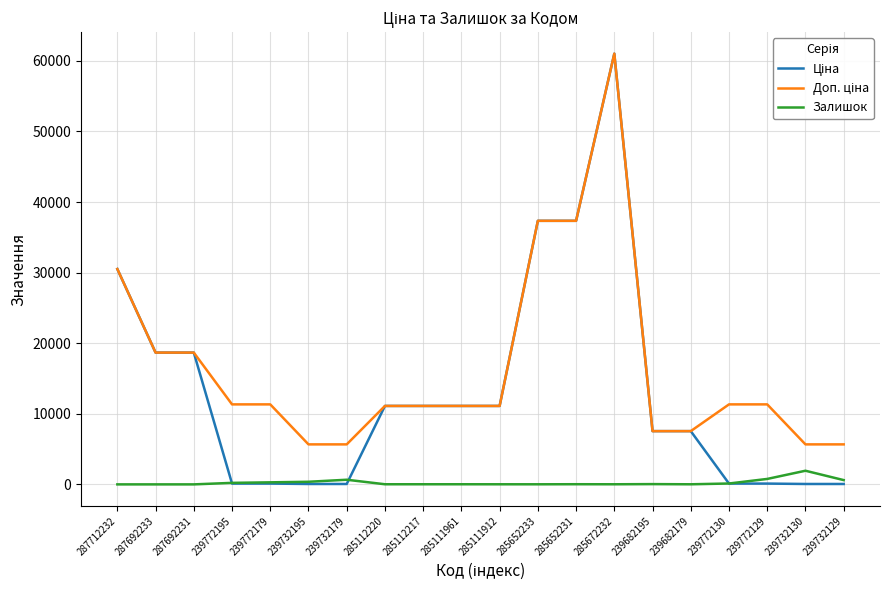

At which category is the sum across all series the highest?

285672232